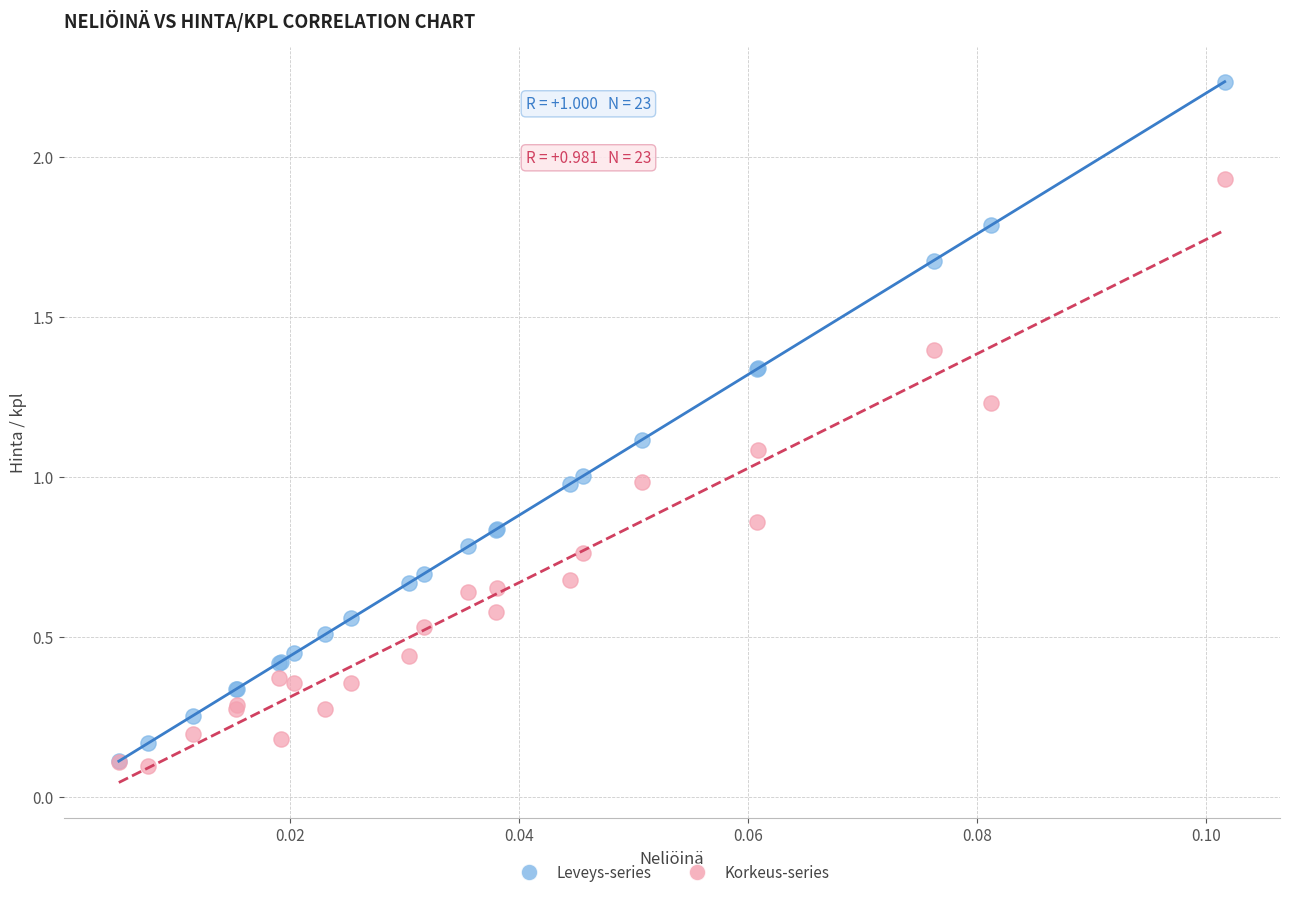

Which series contains the highest Y value?

Leveys-series